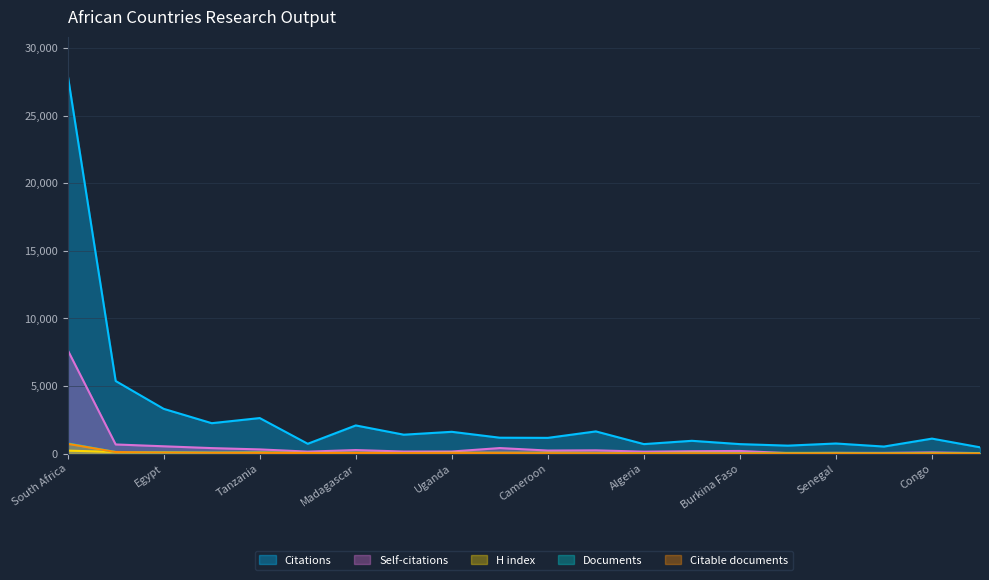

True or false: Self-citations and Citable documents cross at least once.

False